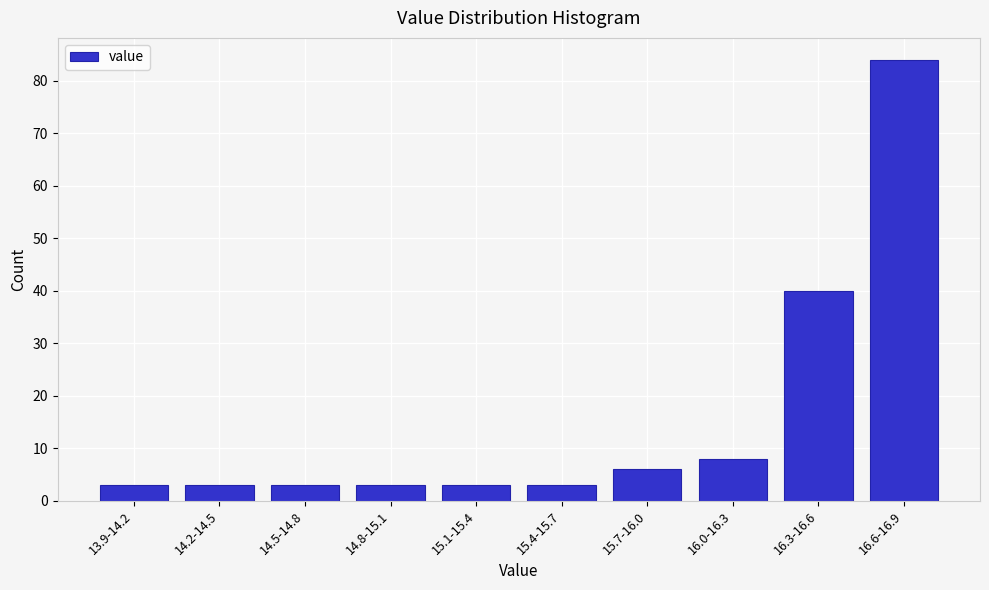

Reading left to right, transcribe all the data shown in this chart.

13.9-14.2=3	14.2-14.5=3	14.5-14.8=3	14.8-15.1=3	15.1-15.4=3	15.4-15.7=3	15.7-16.0=6	16.0-16.3=8	16.3-16.6=40	16.6-16.9=84